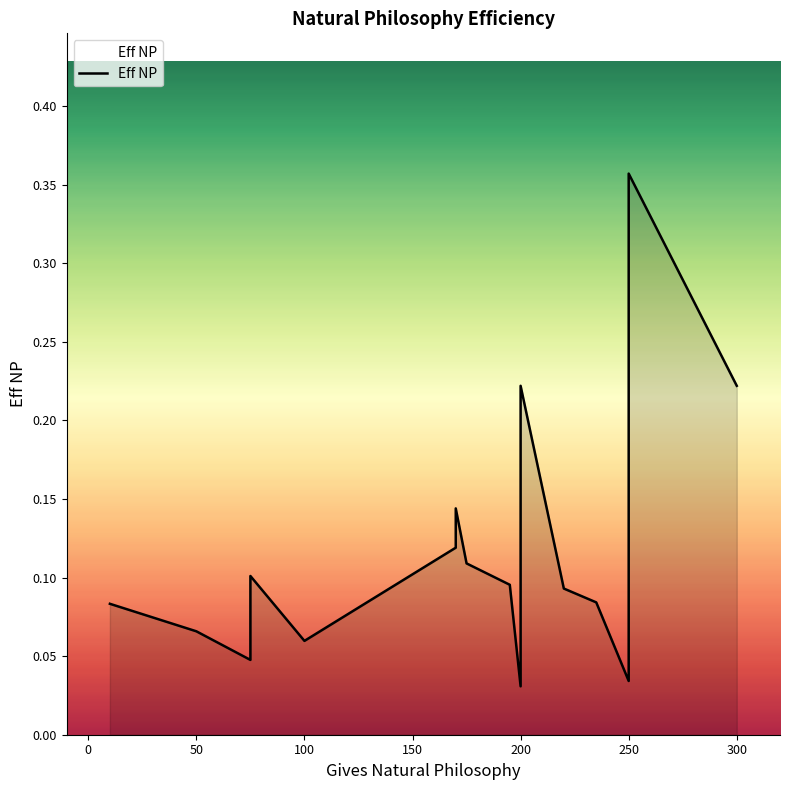

Is it true that the value at 350 is 0.1?

False